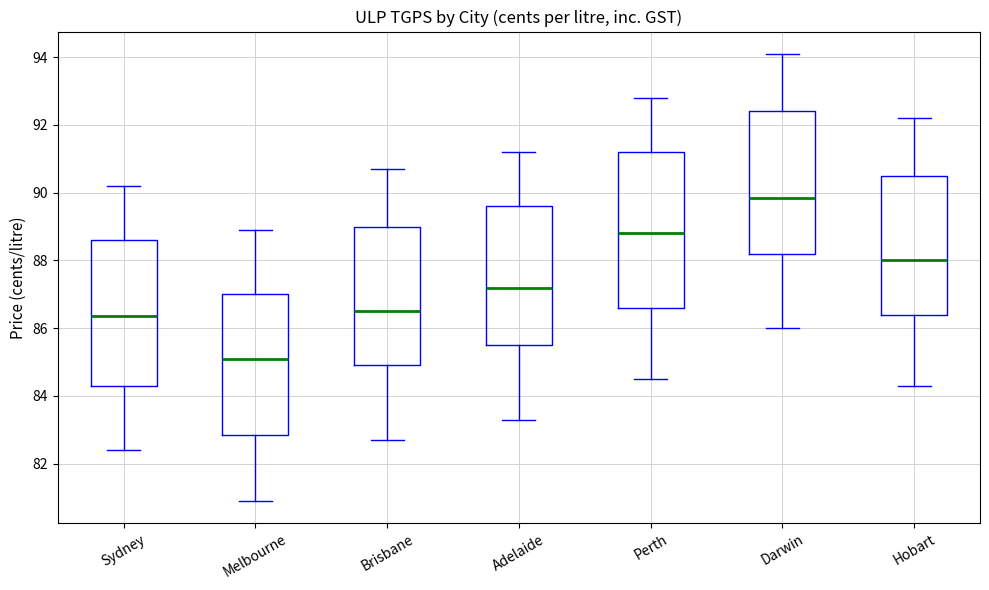

Where does the lower whisker of the box for Brisbane end on the y-axis? The values are not printed on the chart, so give them approximately, as read against the axis.

82.8